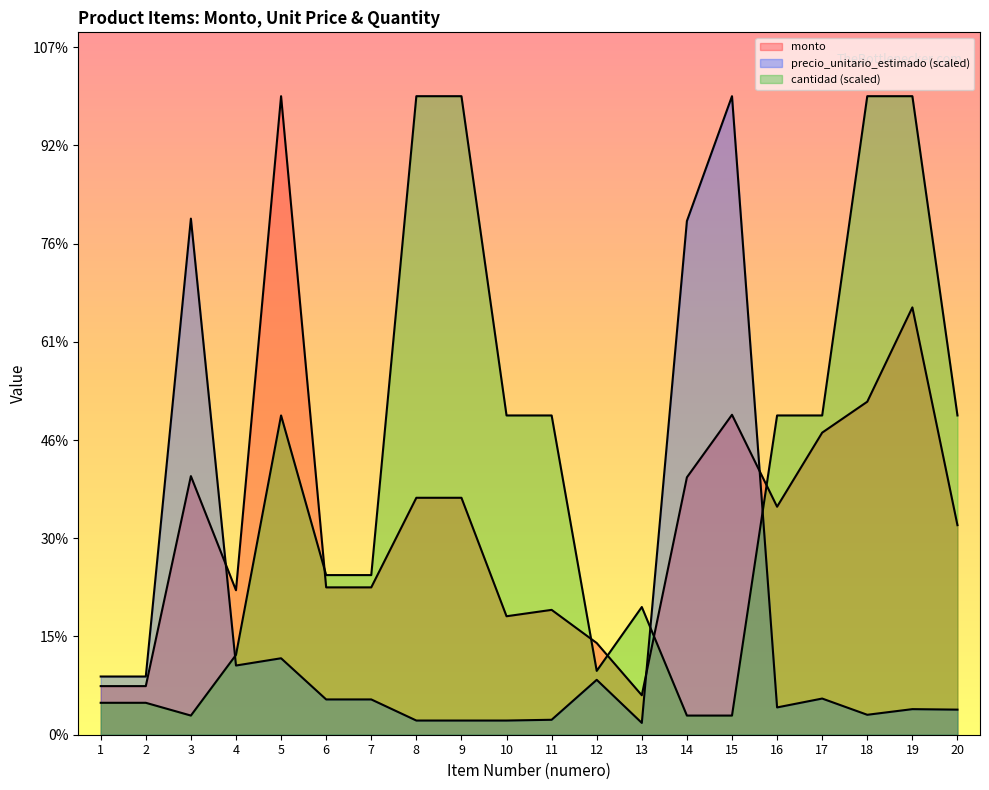

What is the average value of the precio_unitario_estimado series?

114990.8